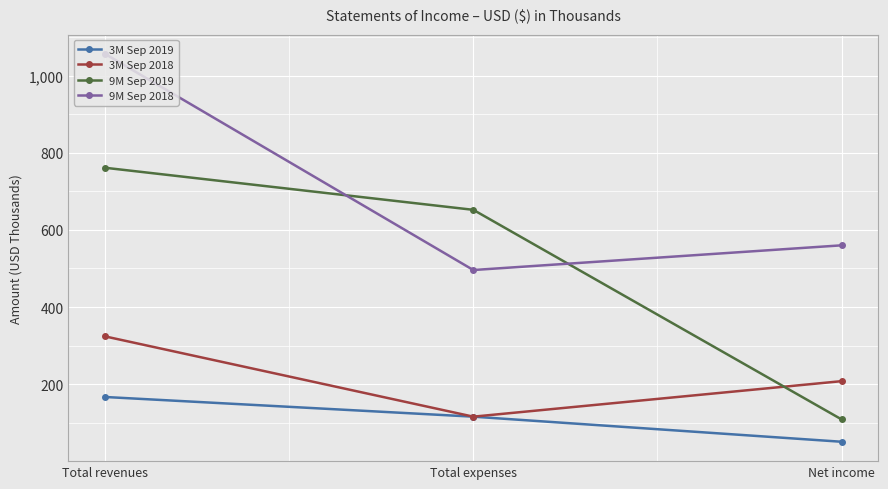

What is the approximate value of 3M Sep 2018 at Total revenues?

324